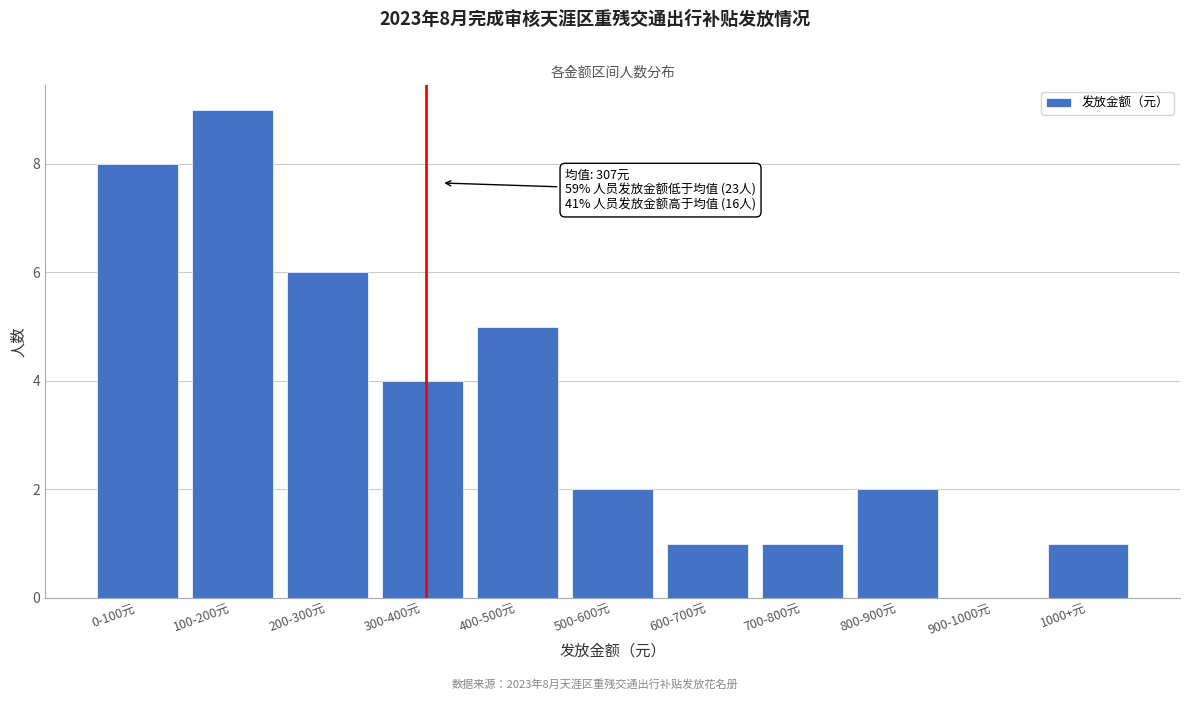

Reading left to right, extract all data points from this chart.

0-100元=8	100-200元=9	200-300元=6	300-400元=4	400-500元=5	500-600元=2	600-700元=1	700-800元=1	800-900元=2	900-1000元=0	1000+元=1